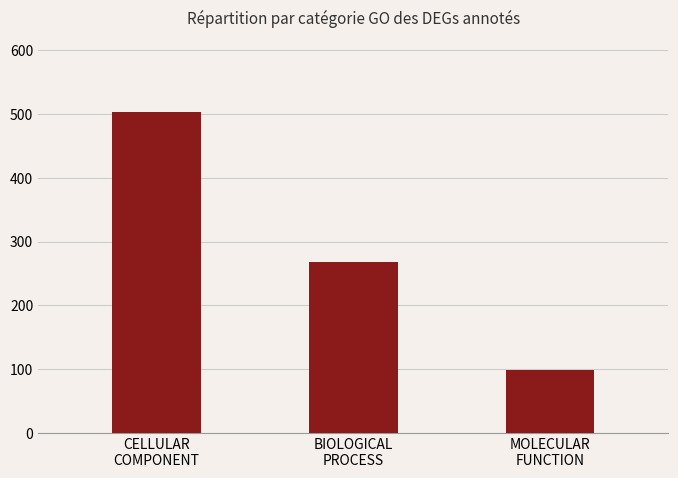

Count the values in the range 99 to 504.

3